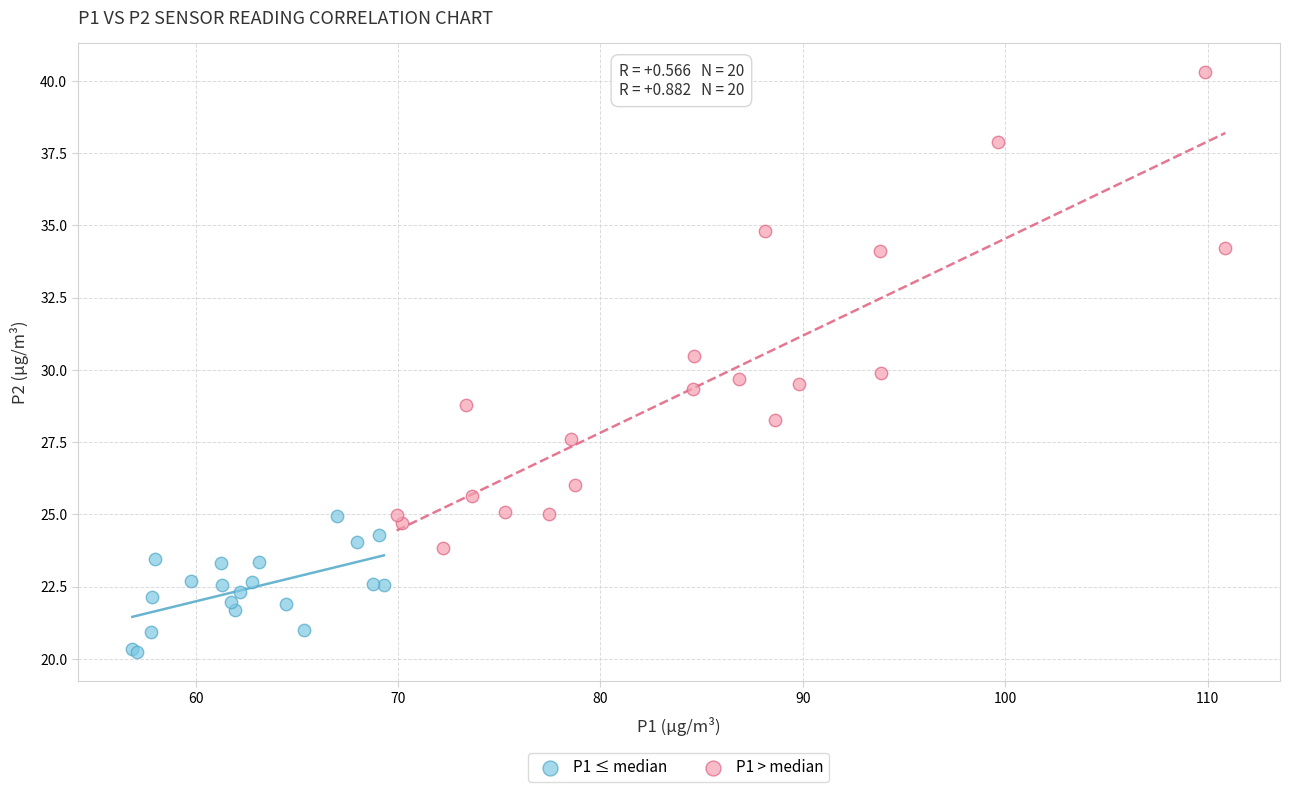

Which series reaches the minimum Y coordinate?

P1 ≤ median